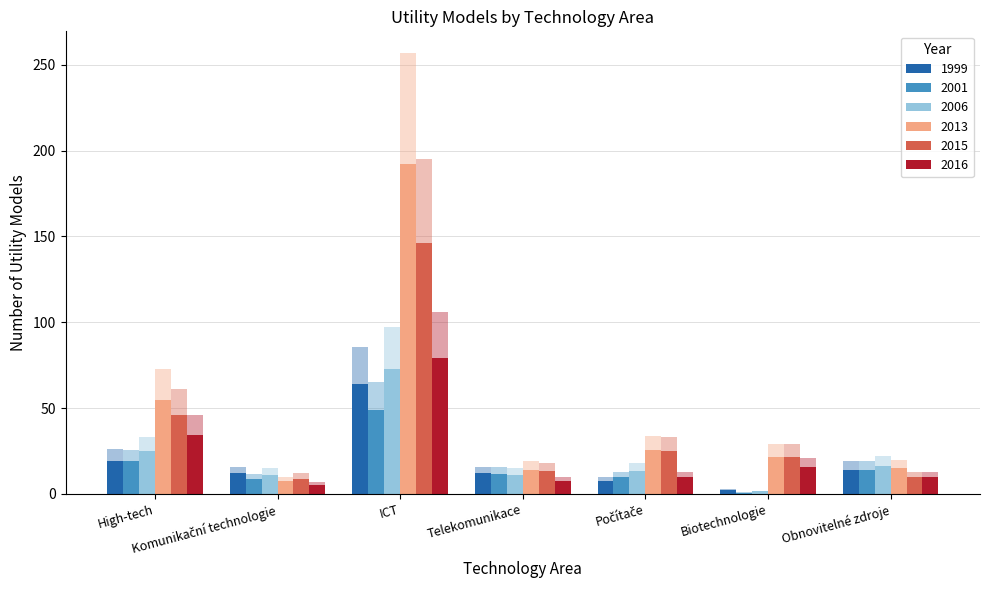

Which series changed the most between Biotechnologie and Obnovitelné zdroje?

2006